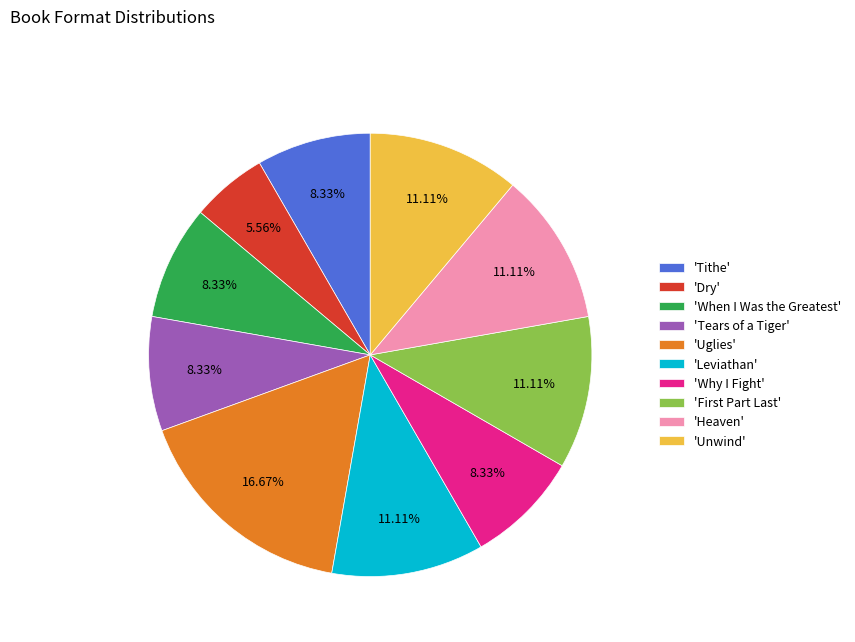

Which category has the biggest portion of the pie?

'Uglies'